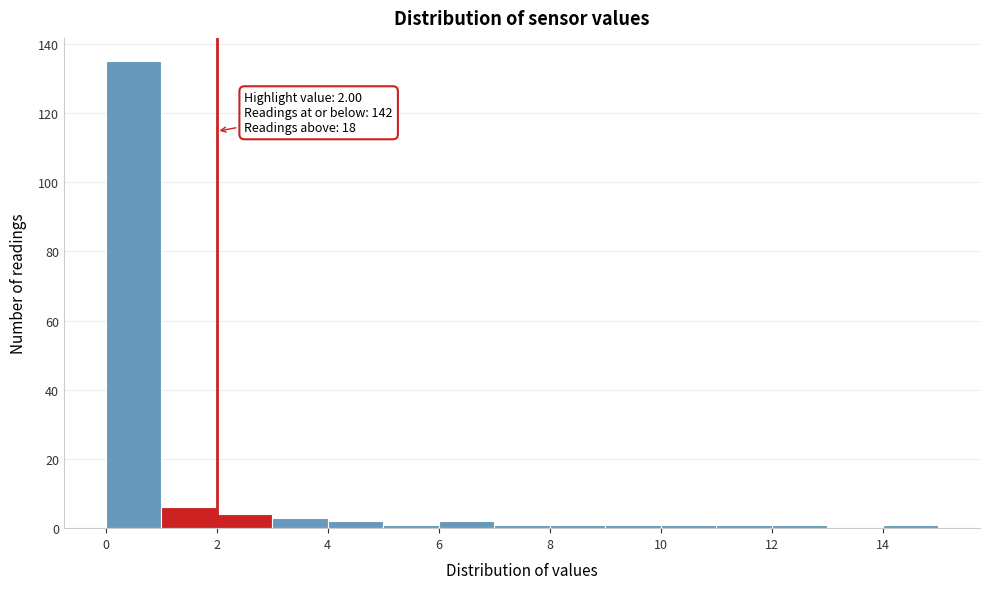

Over which range of the x-axis is the bar tallest?

0 to 1